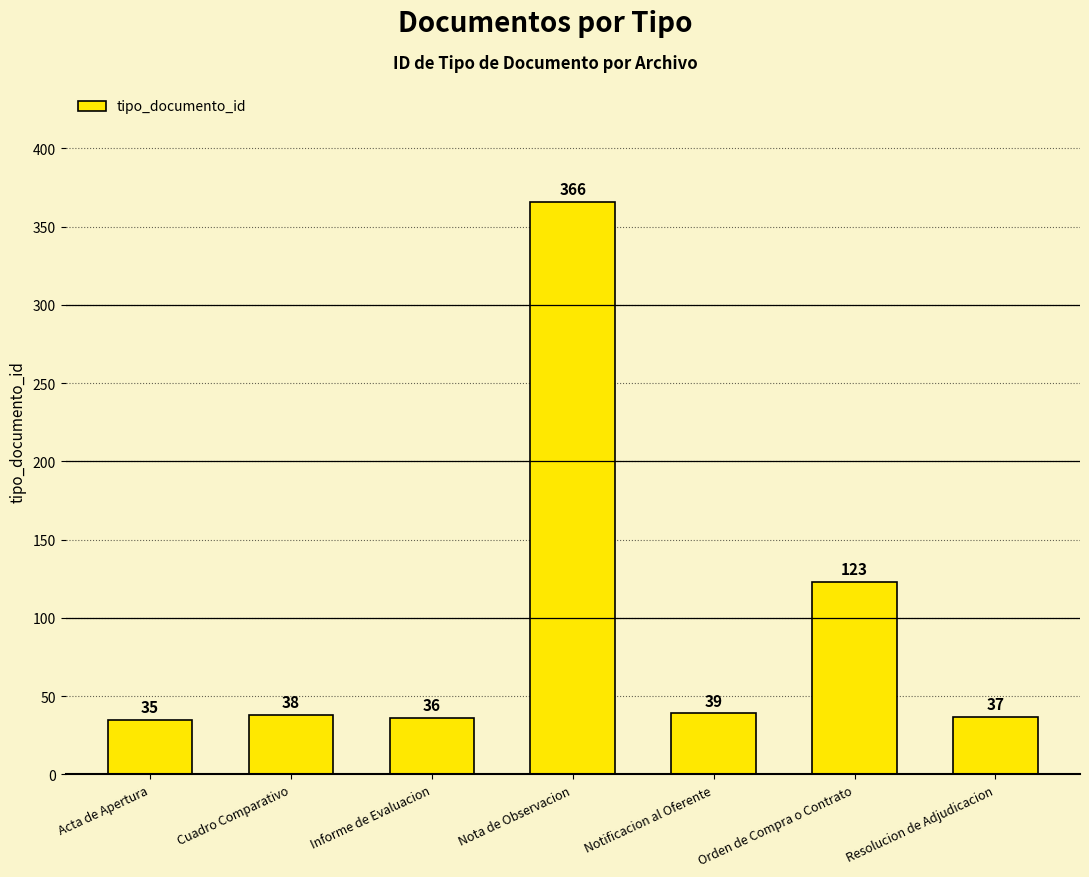

At which label is the value closest to 200?

Orden de Compra o Contrato